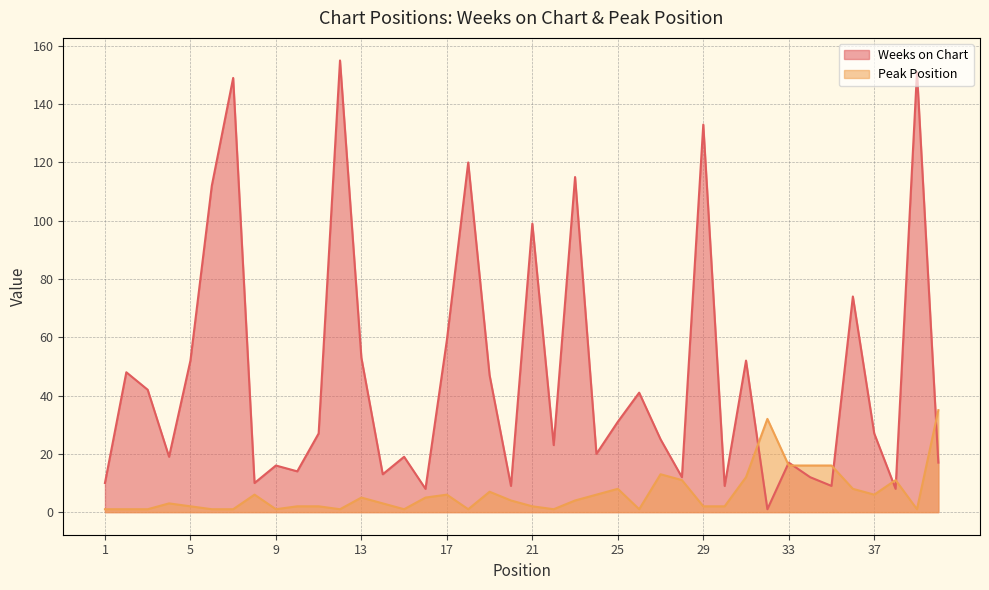

Is the value of Peak Position at 39 greater than the value of Weeks on Chart at 13?

No